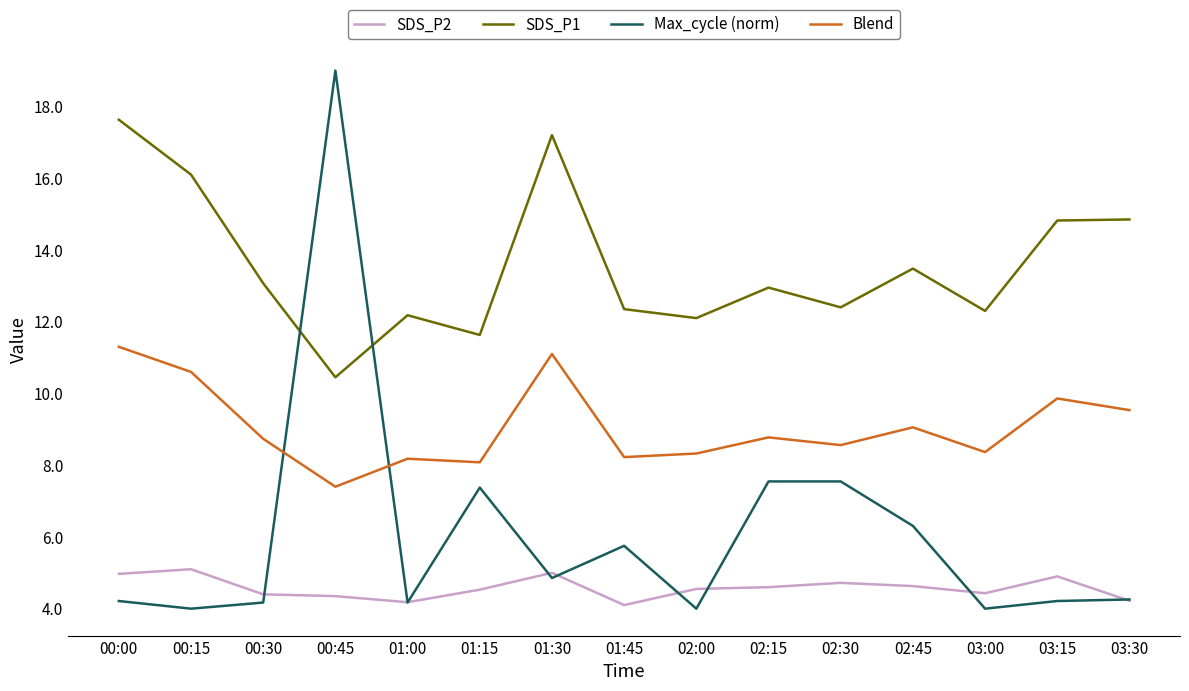

Which series changed the most between 01:45 and 03:00?

Max_cycle (norm)